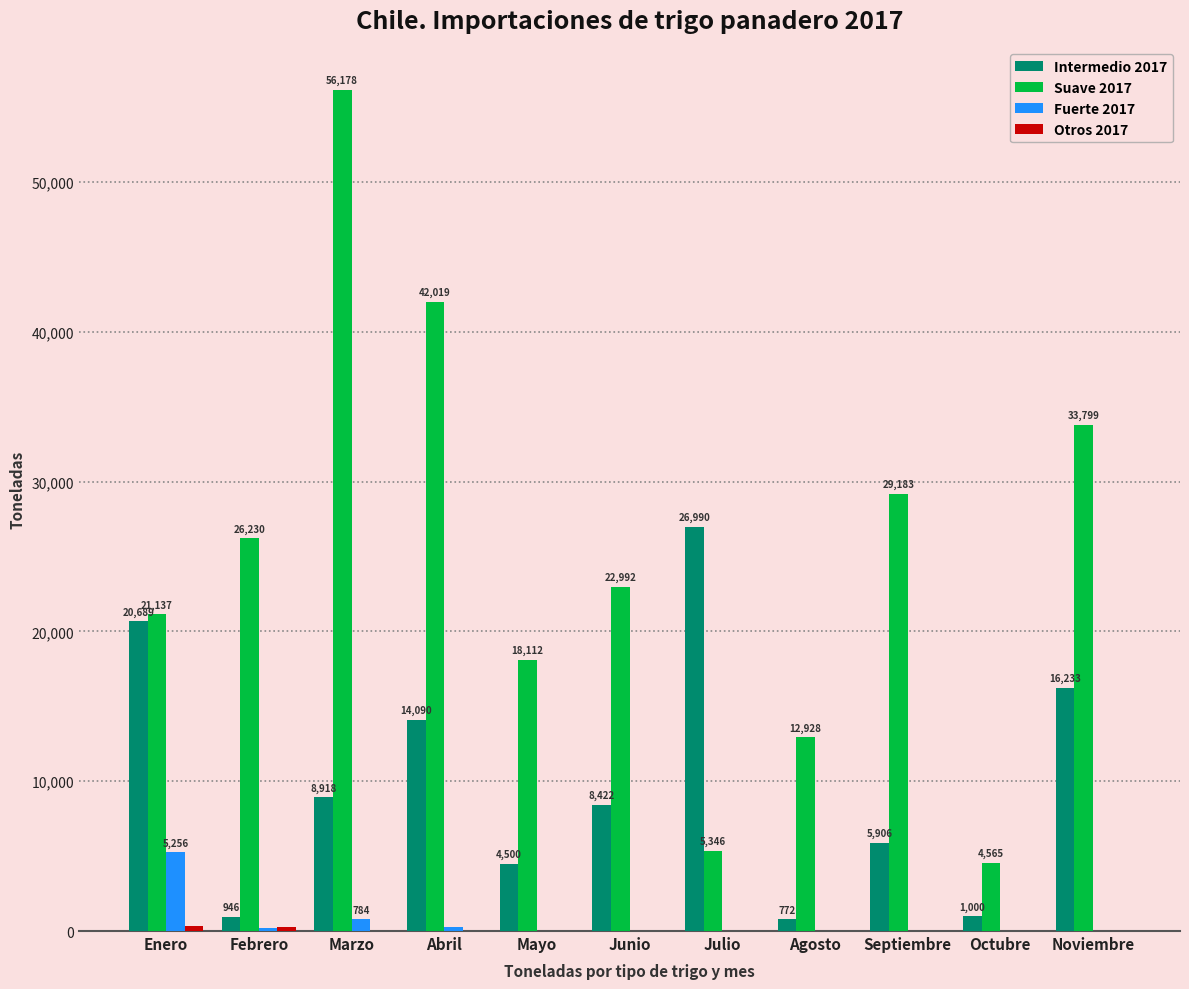

At which label is Fuerte 2017 closest to 2628?

Marzo